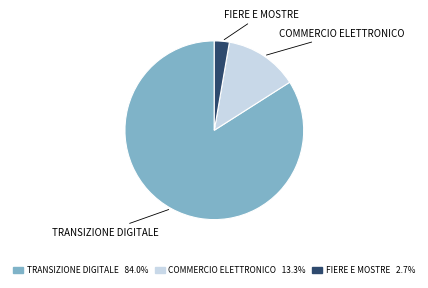

Is there a majority slice in this chart?

Yes